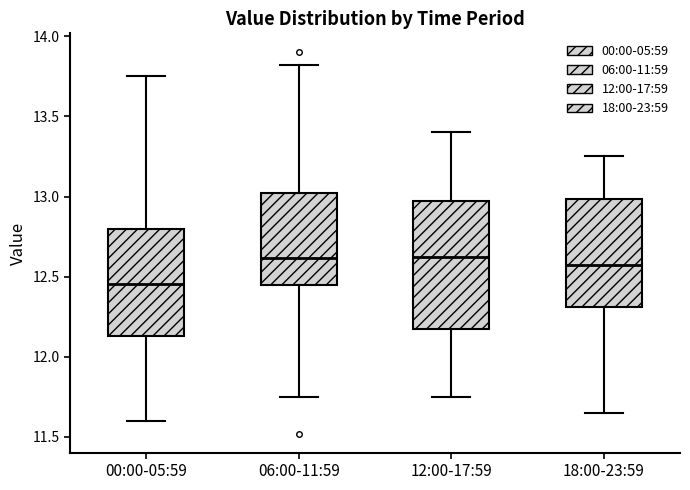

Where does the lower whisker of the box for 06:00-11:59 end on the y-axis? The values are not printed on the chart, so give them approximately, as read against the axis.

11.75